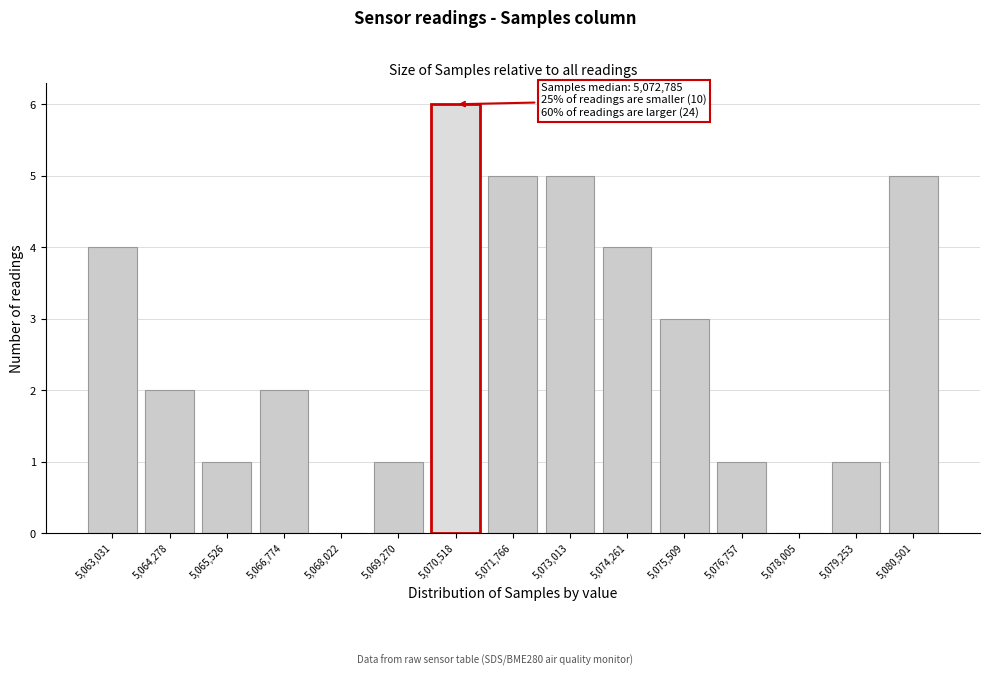

Reading left to right, extract all data points from this chart.

5,063,031=4	5,064,278=2	5,065,526=1	5,066,774=2	5,068,022=0	5,069,270=1	5,070,518=6	5,071,766=5	5,073,013=5	5,074,261=4	5,075,509=3	5,076,757=1	5,078,005=0	5,079,253=1	5,080,501=5